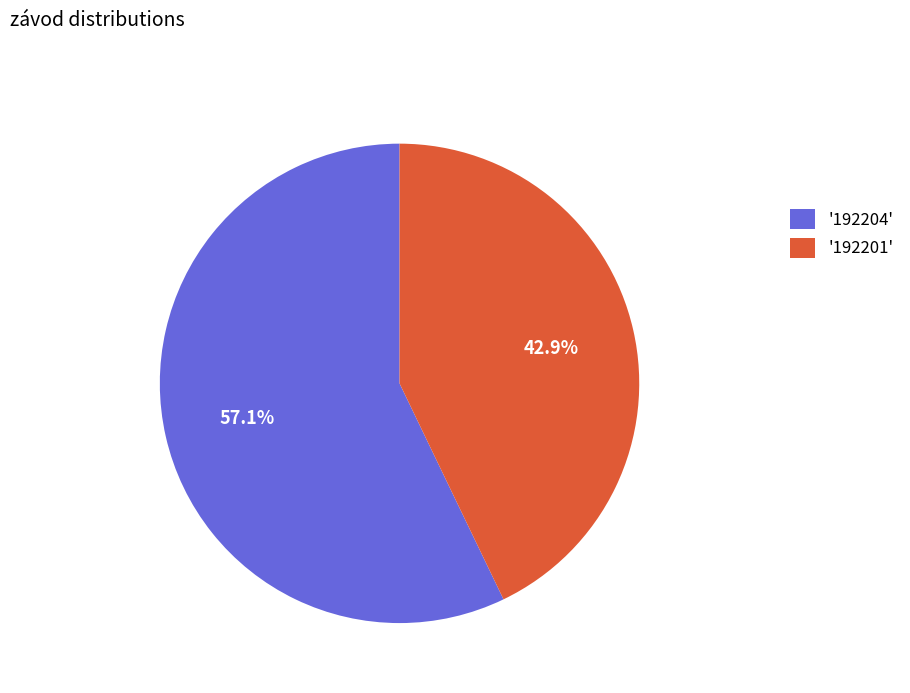

What portion of the pie excludes '192204'?

42.9%